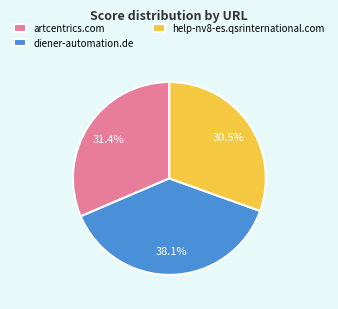

Rank the categories by value from lowest to highest.

help-nv8-es.qsrinternational.com, artcentrics.com, diener-automation.de